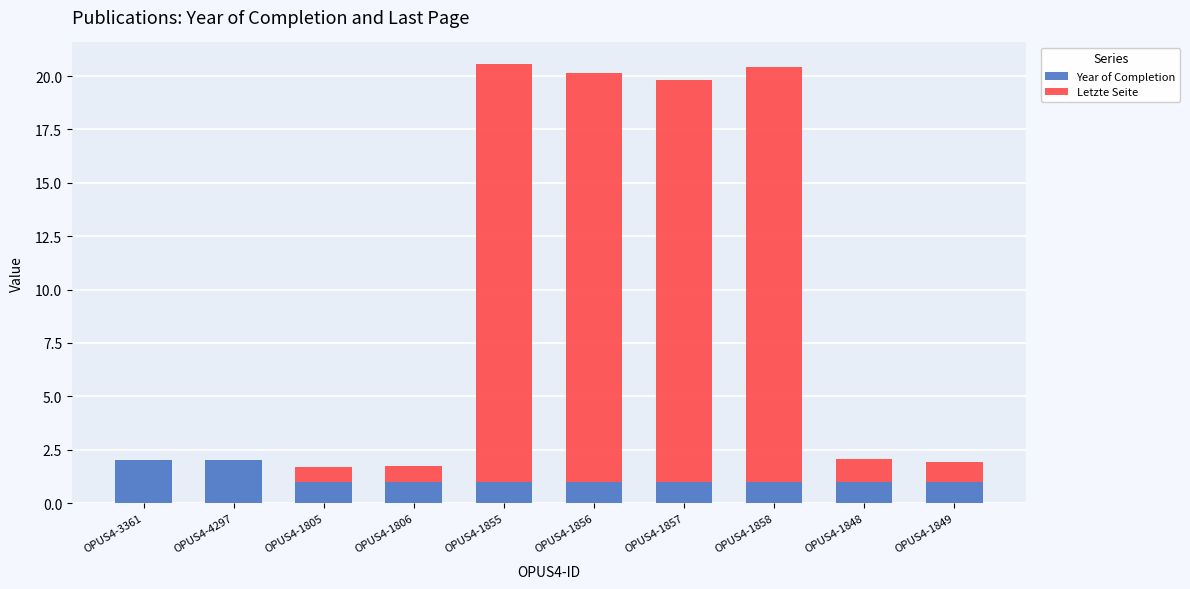

What is the highest value of the Year of Completion series?

2.0